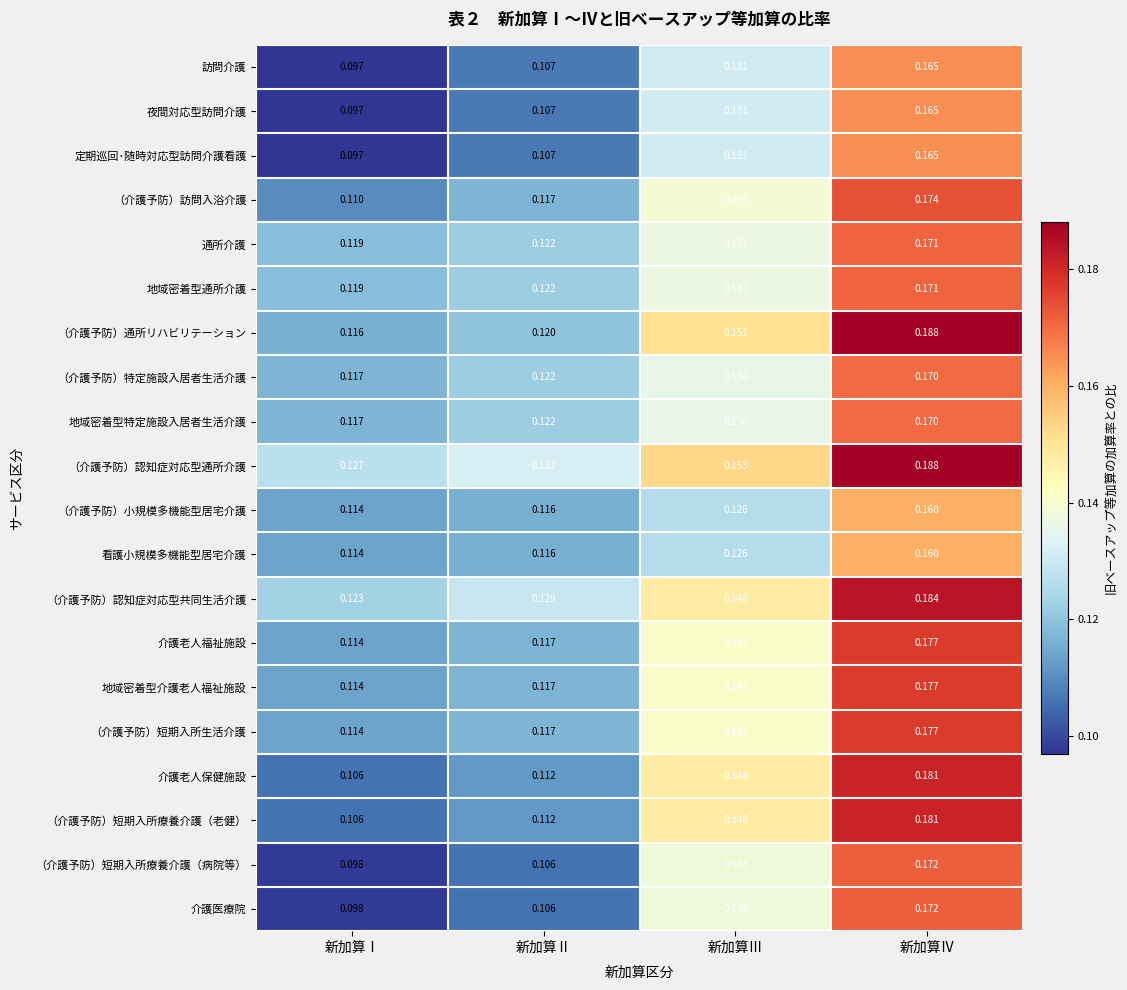

At which category does the chart reach its peak across all series?

新加算Ⅳ